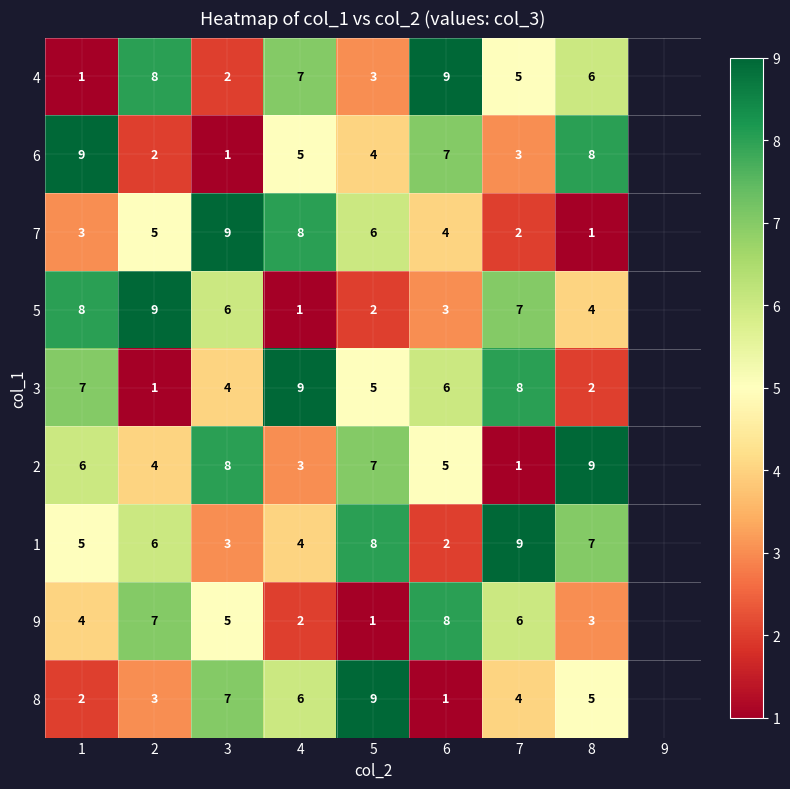

True or false: 8 has a value of 6 at 4.

True